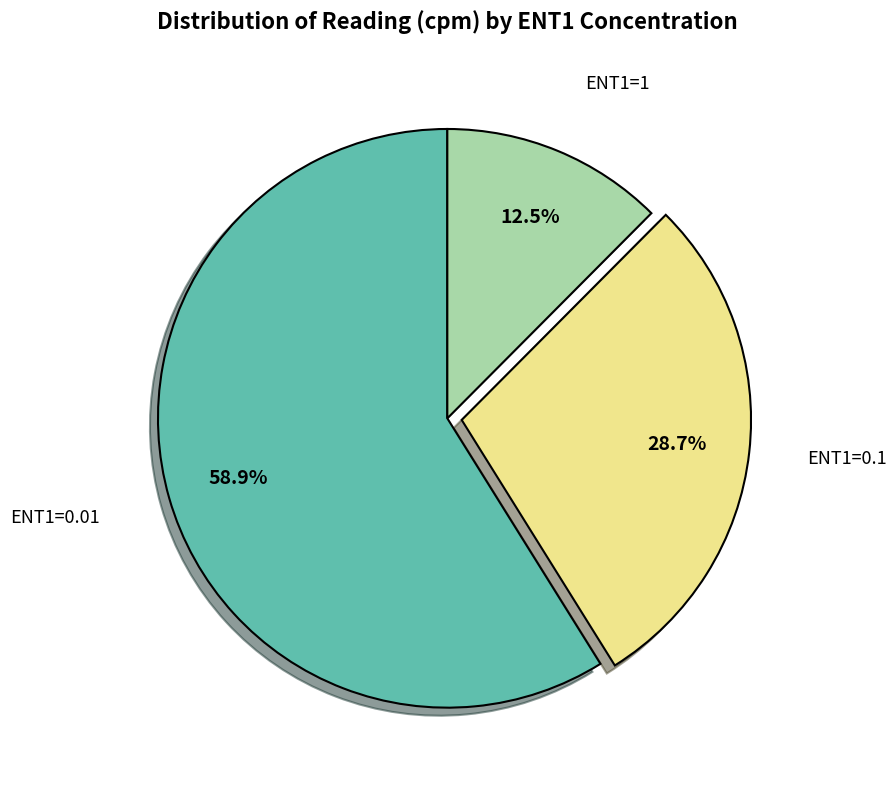

Count the number of slices in the pie.

3